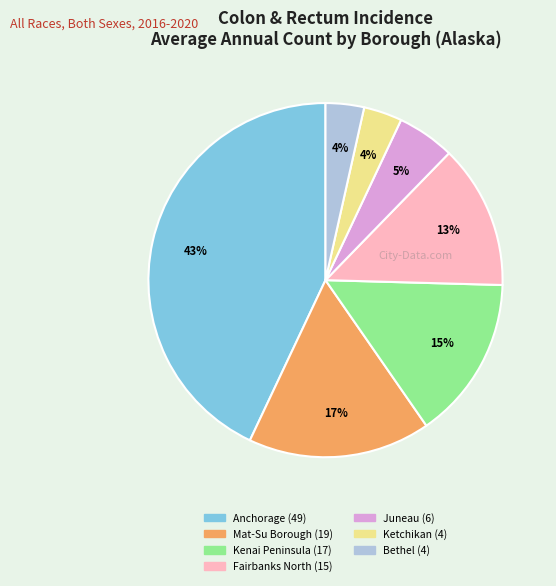

To the nearest percent, what is the difference between the largest and smallest slice percentages?

39%